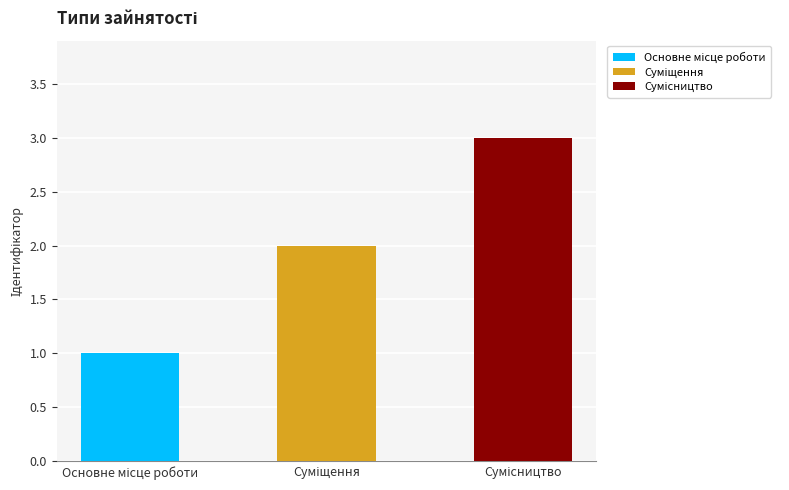

What is the sum of all values?

6